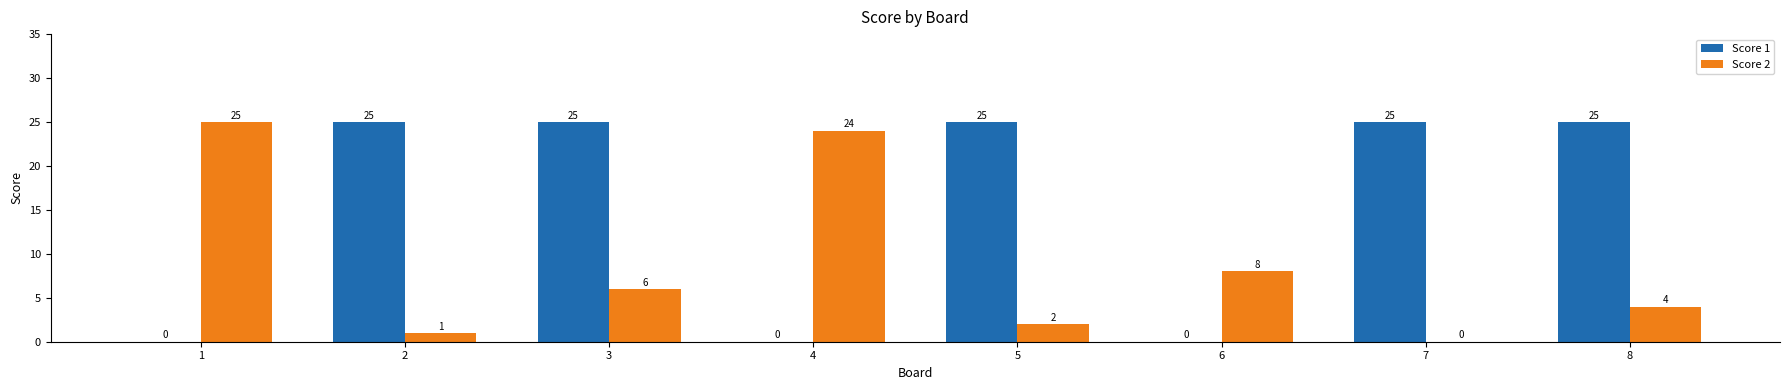

What is the average value of the Score 2 series?

9